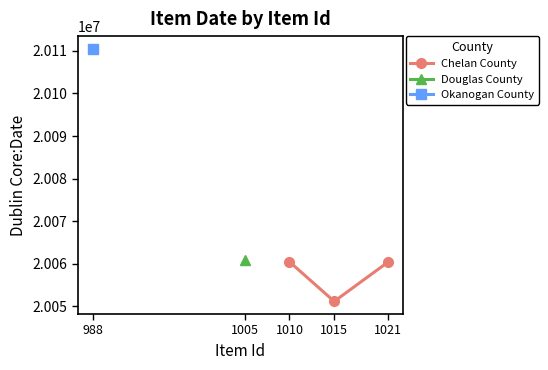

What is the lowest value of the Chelan County series?

20051106